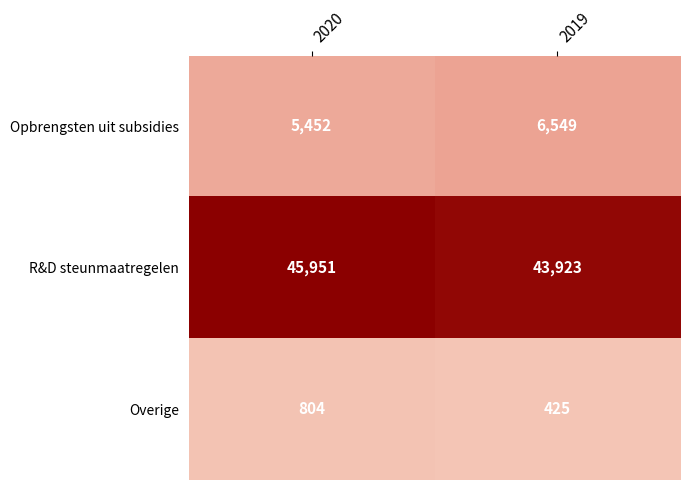

Which category has the lowest value in the Overige series?

2019